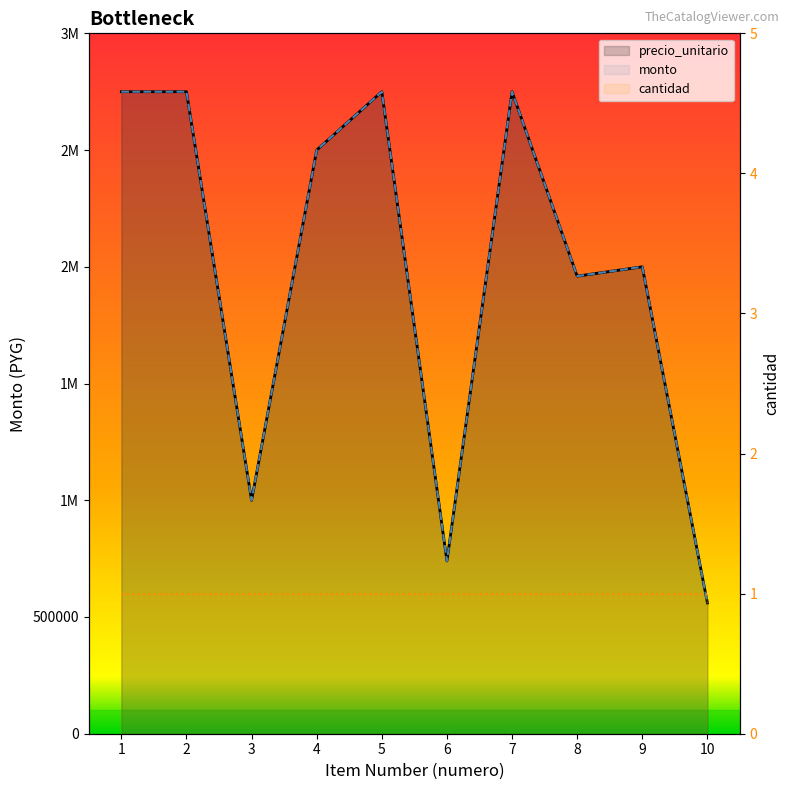

Reading right to left, extract all data points from this chart.

precio_unitario: 10=560000	9=2000000	8=1960000	7=2750000	6=740000	5=2750000	4=2500000	3=1000000	2=2750000	1=2750000
monto: 10=560000	9=2000000	8=1960000	7=2750000	6=740000	5=2750000	4=2500000	3=1000000	2=2750000	1=2750000